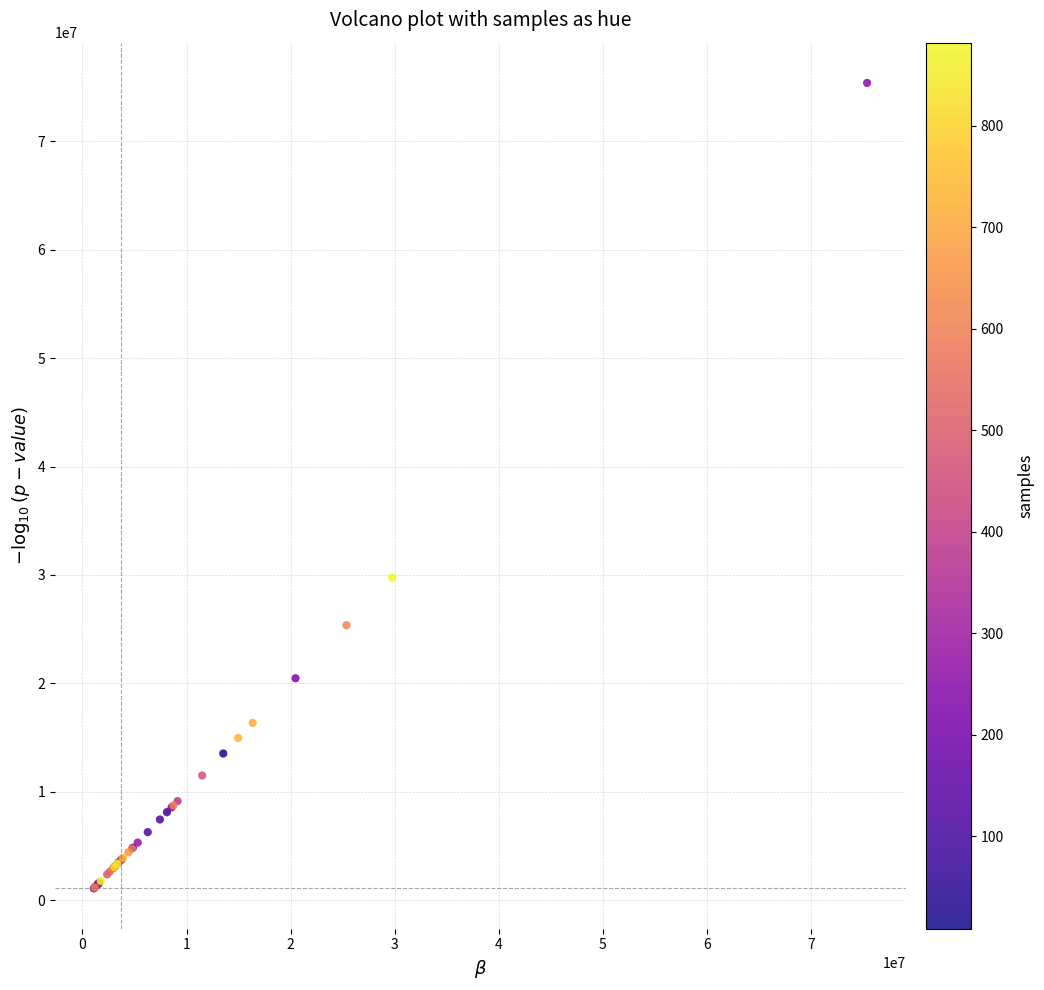

What Y value in the scatter plot is closest to 38229569?

29758742